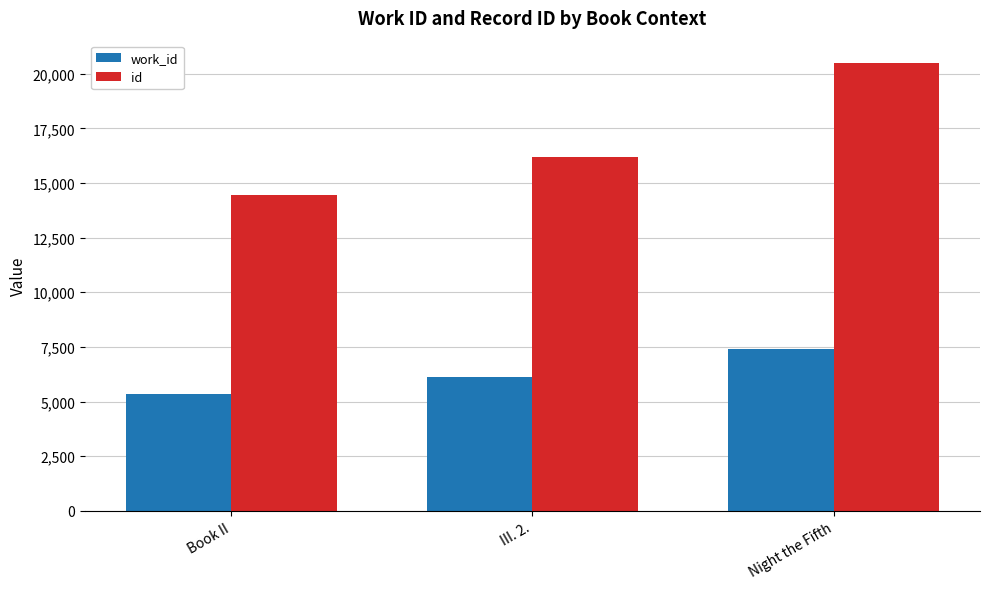

What is the difference between the work_id values at Night the Fifth and Book II?

2041